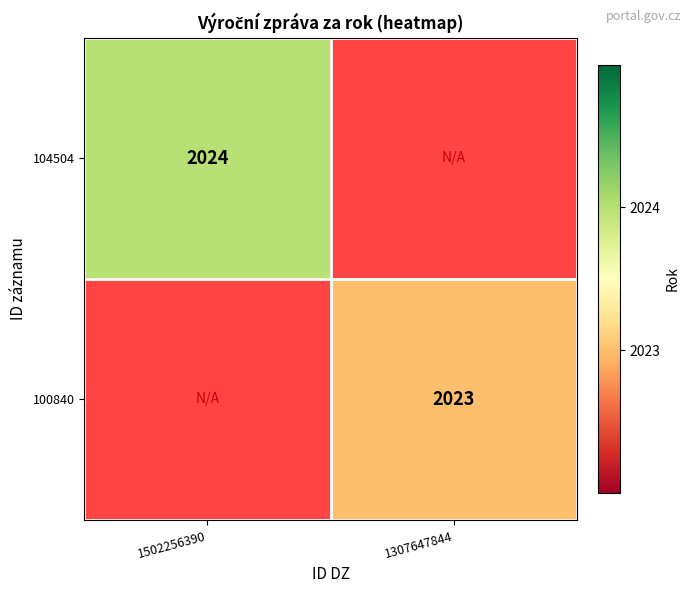

At which category does the chart reach its minimum across all series?

1307647844